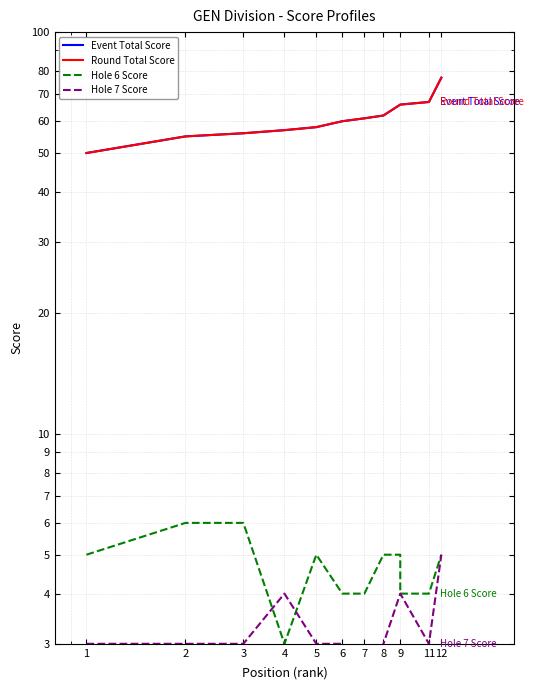

What is the difference between the highest and lowest values at 5?

55